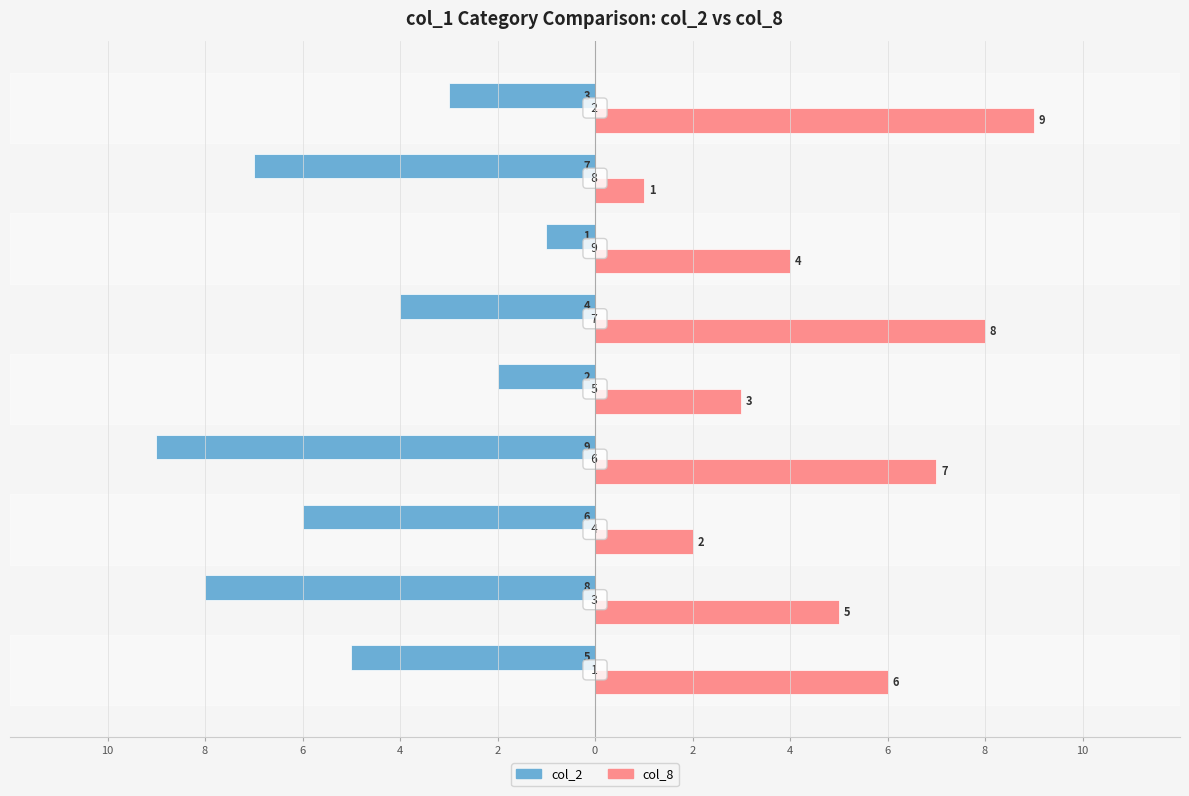

List the series in order of their overall mean, highest first.

col_8, col_2